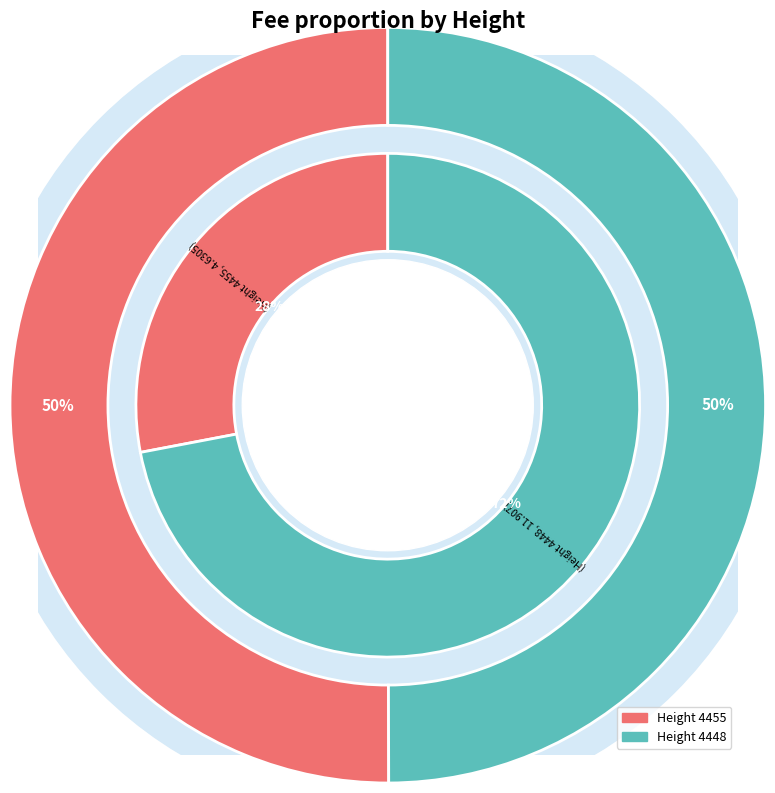

Is it true that 4455 is 60% of the pie?

False